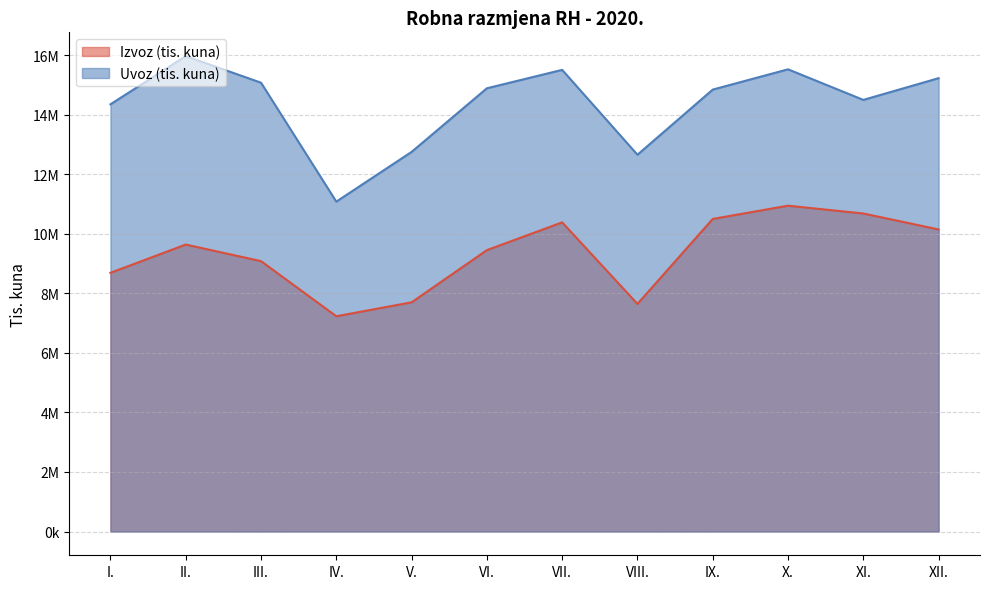

How many values in the Uvoz (tis. kuna) series are below 14893298?

6